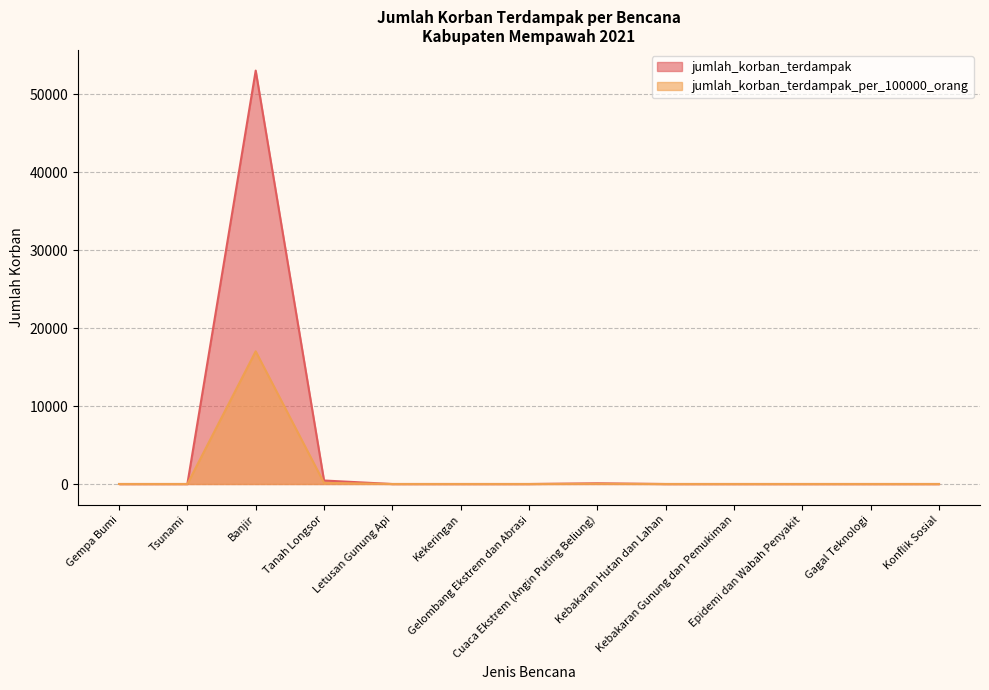

True or false: jumlah_korban_terdampak and jumlah_korban_terdampak_per_100000_orang cross at least once.

False